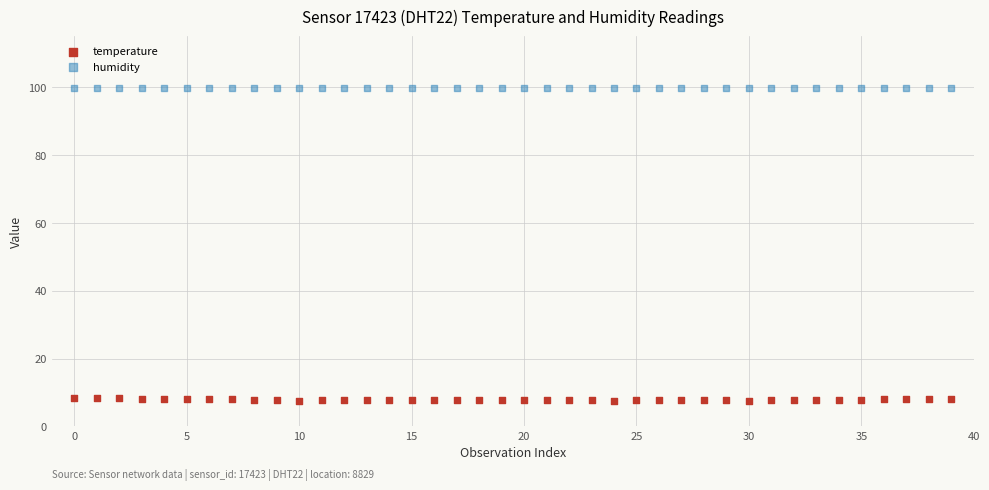

Which series reaches the minimum Y coordinate?

temperature